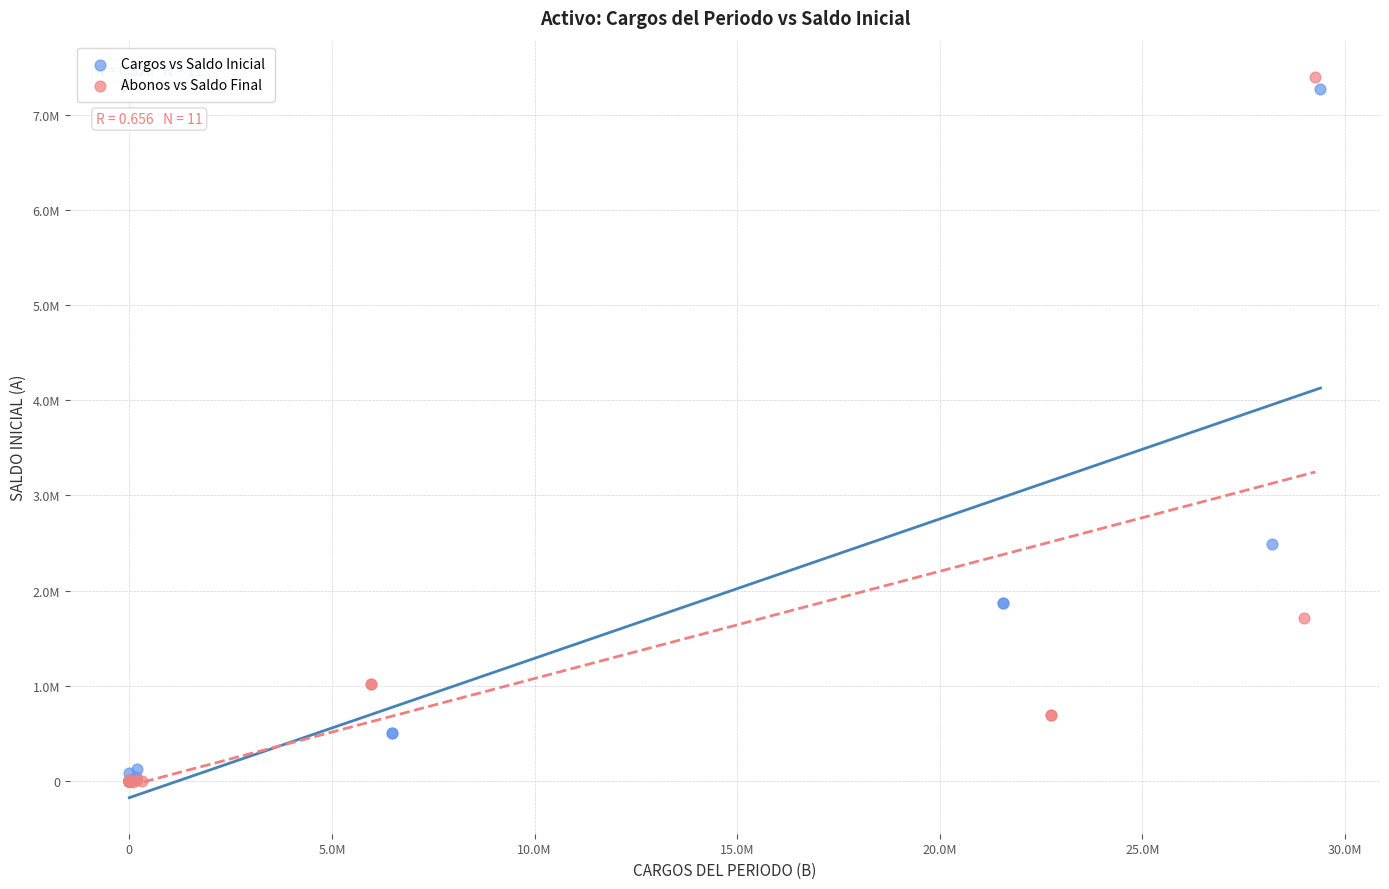

What are all the series names shown in the legend?

Cargos vs Saldo Inicial, Abonos vs Saldo Final